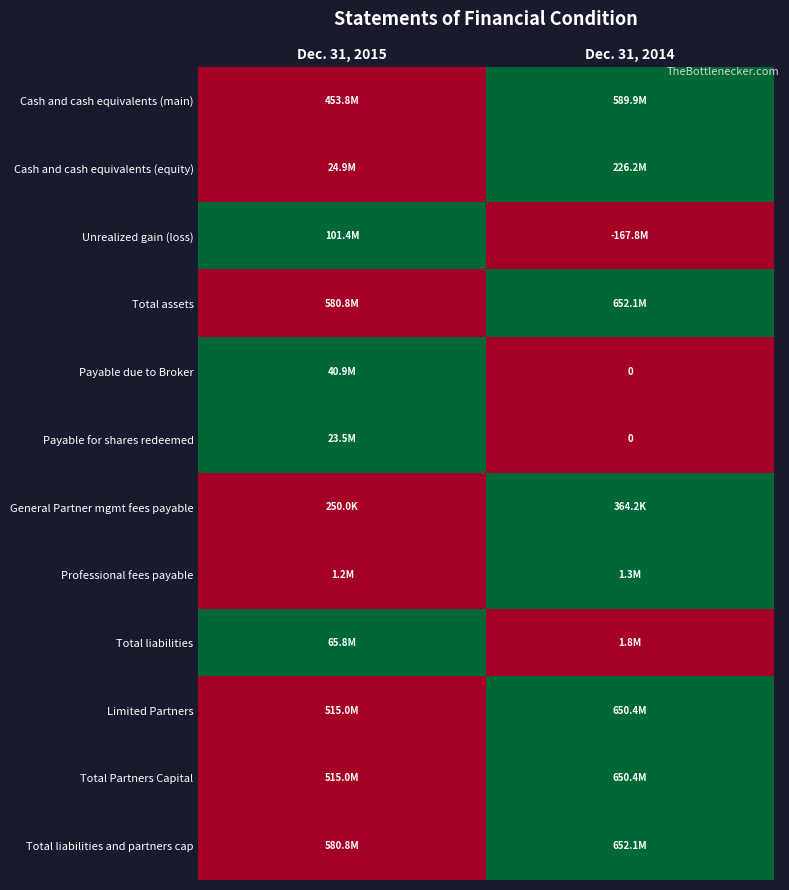

Which category has the highest value in the Cash and cash equivalents (main) series?

Dec. 31, 2014